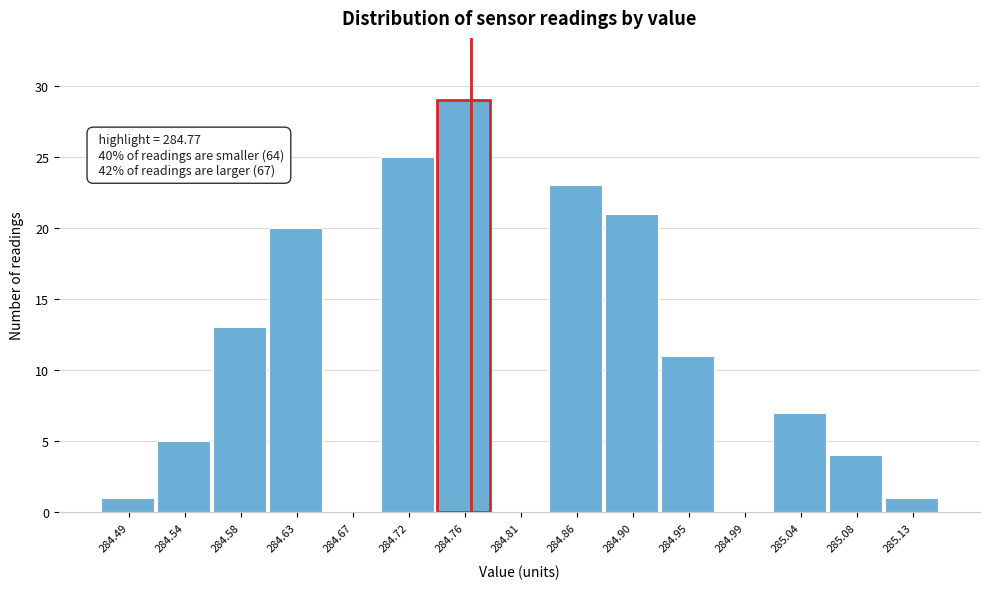

Which range on the x-axis has the tallest bar?

284.740 to 284.785